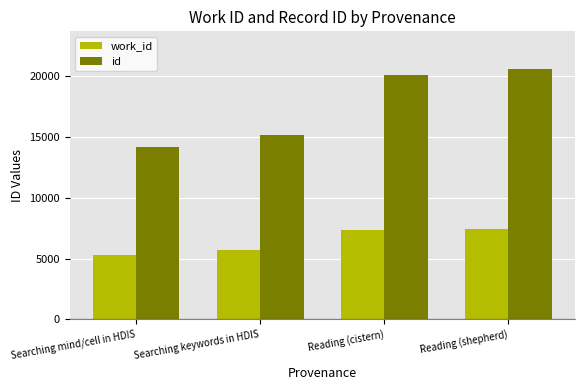

List the series in order of their peak value, lowest first.

work_id, id